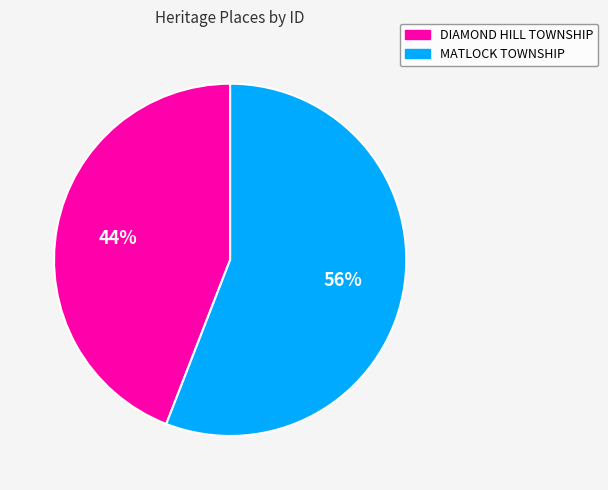

What is the majority slice?

MATLOCK TOWNSHIP